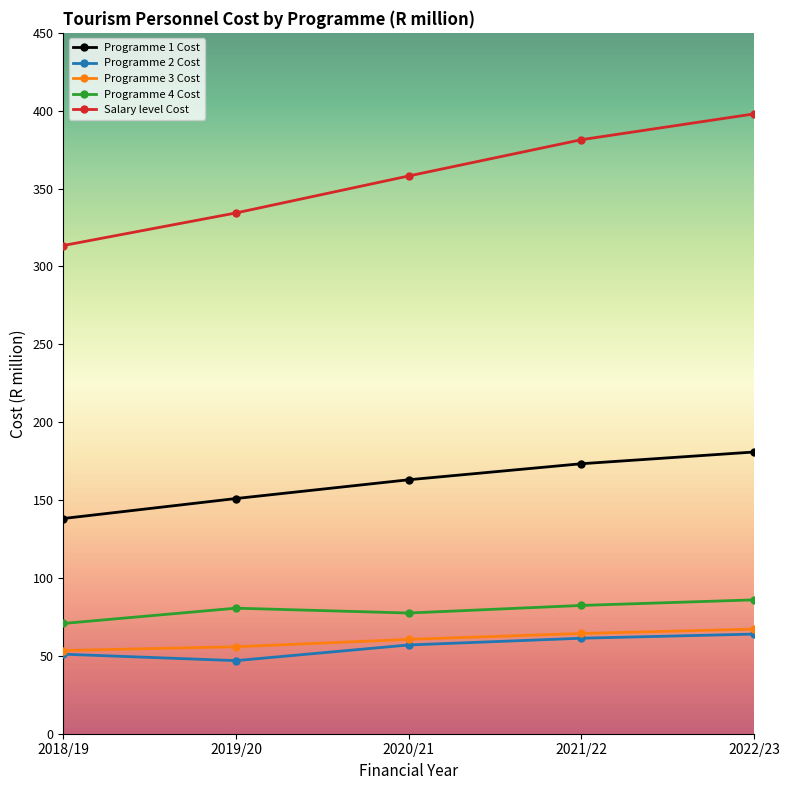

Between 2019/20 and 2020/21, which series saw the biggest shift?

Salary level Cost